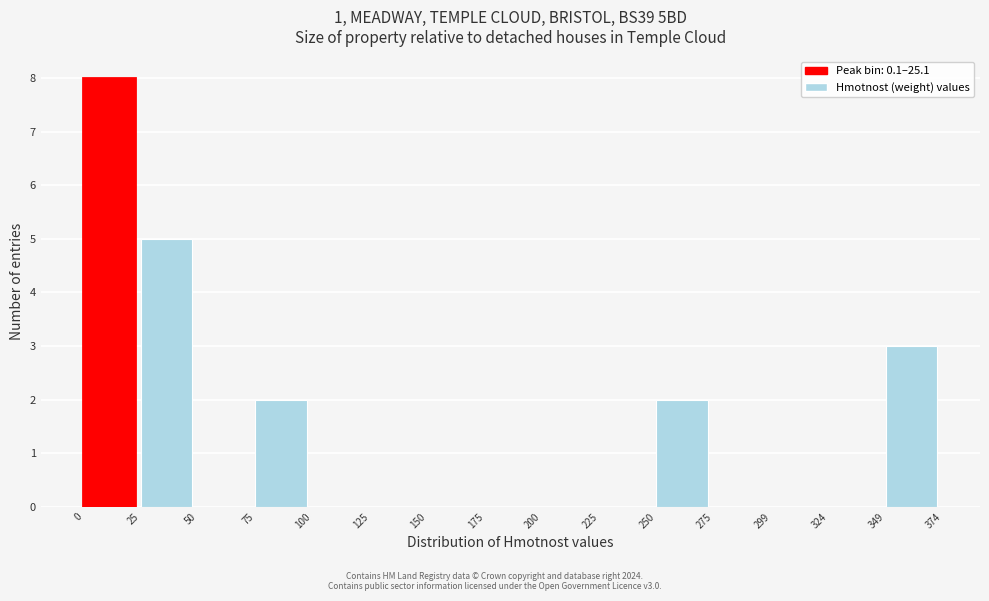

Which range on the x-axis has the tallest bar?

0 to 25